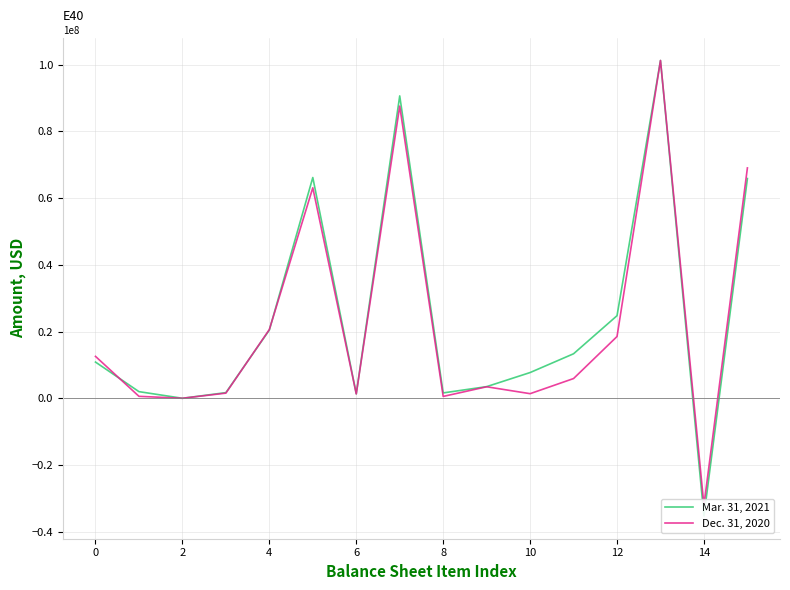

What is the sum of all Dec. 31, 2020 values?

355376000